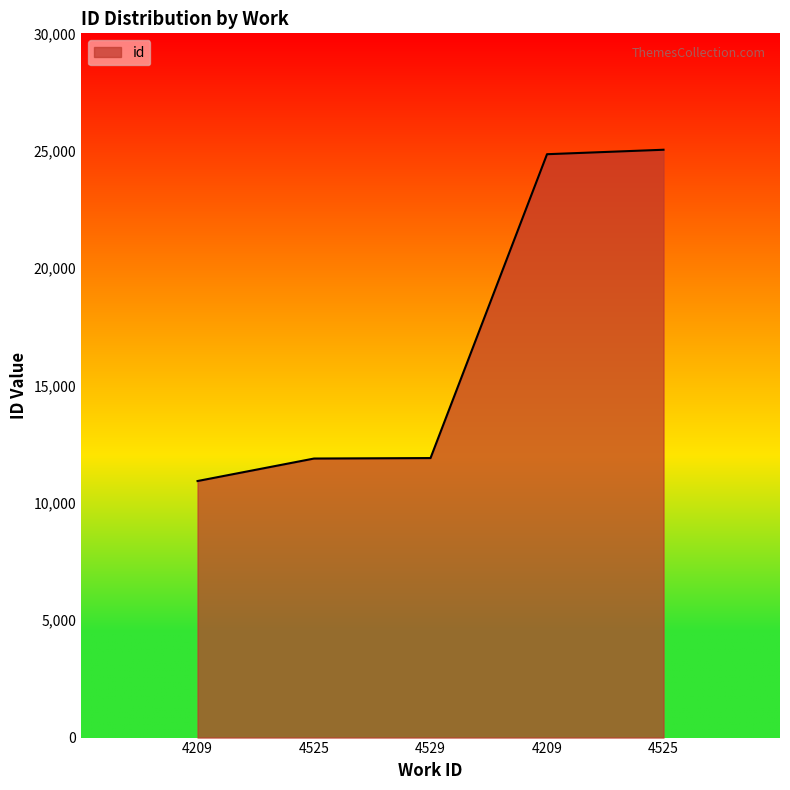

How many distinct data groups are displayed?

1